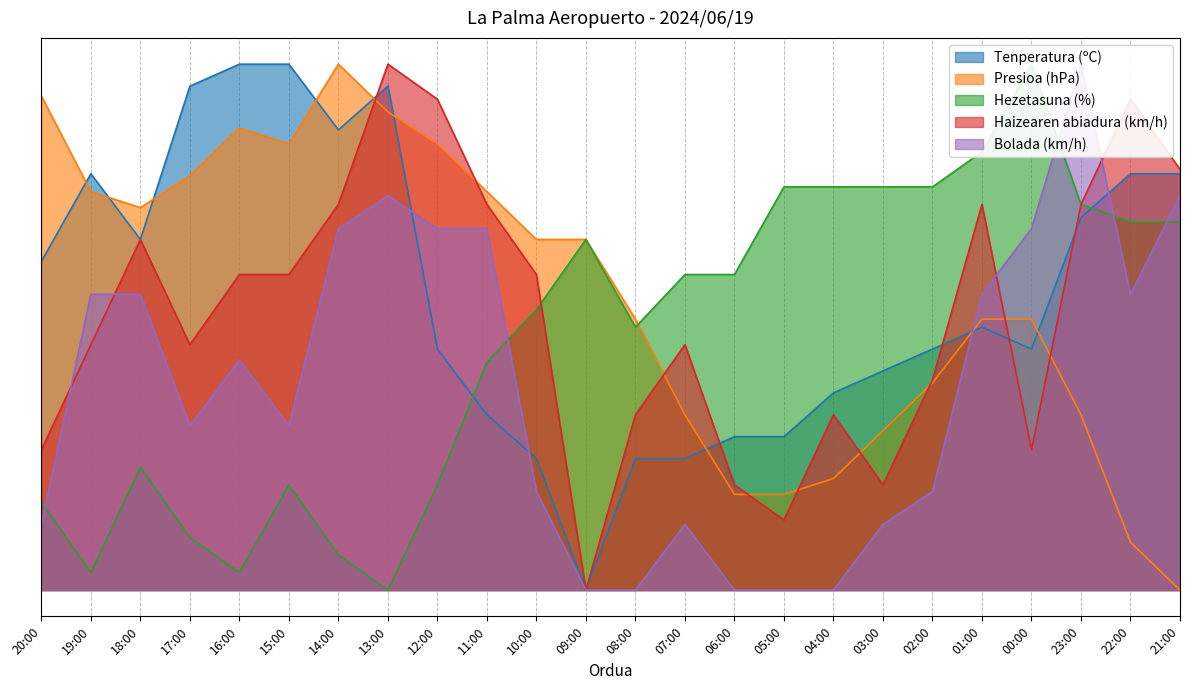

Which has a higher value, 06:00 or 14:00?

14:00